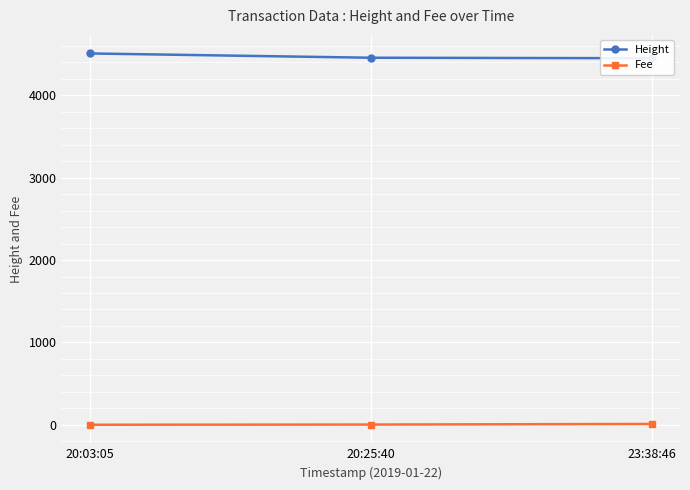

What is the sum of the Fee values at 20:03:05 and 20:25:40?

2.6